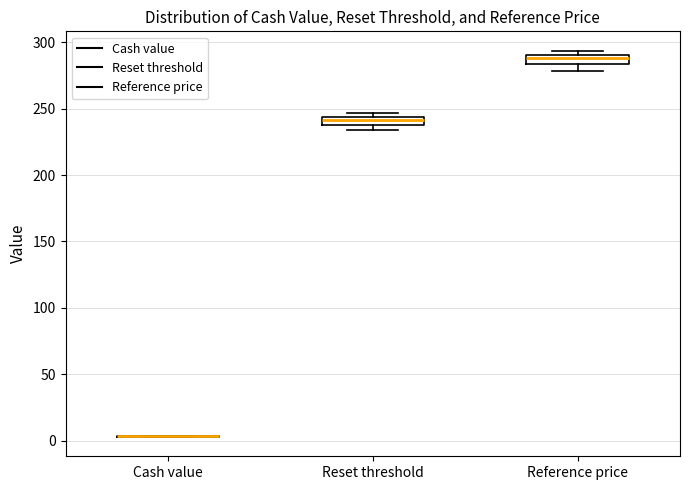

Where is the lower edge of the box for Reference price on the y-axis? The values are not printed on the chart, so give them approximately, as read against the axis.

285